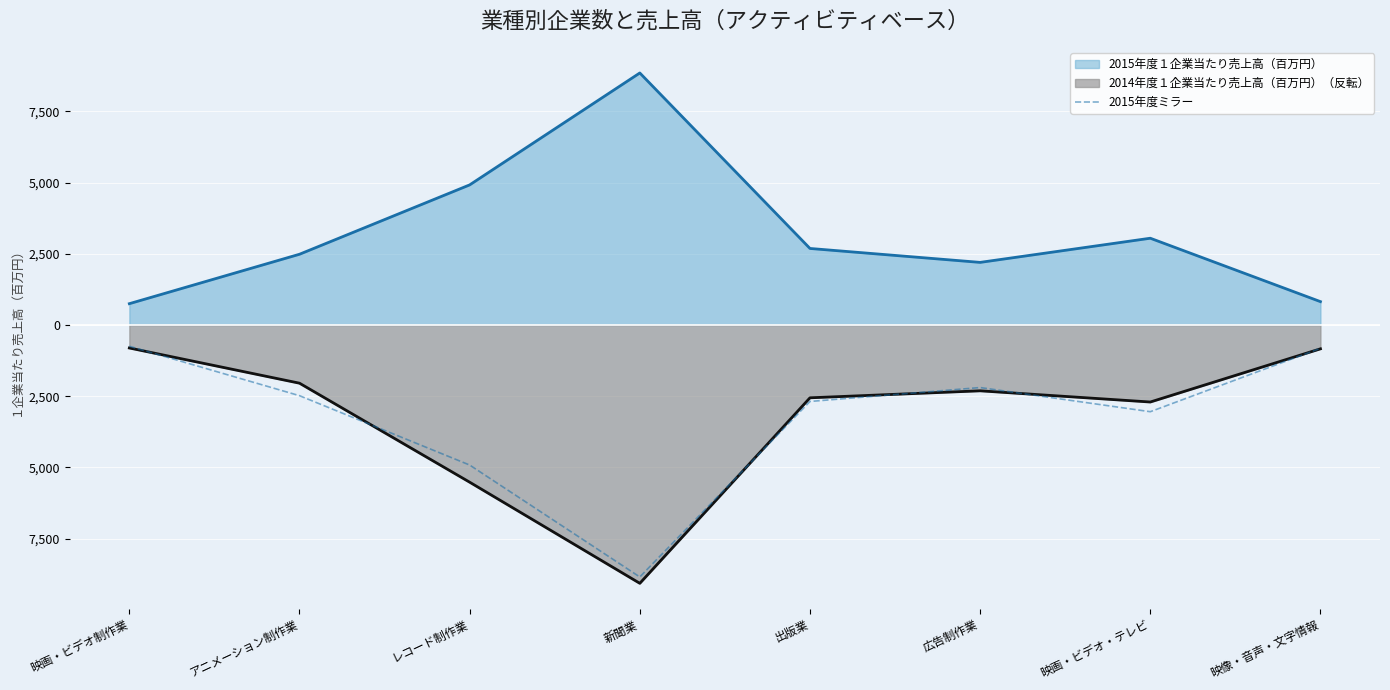

What is the smallest value displayed?

-8849.2